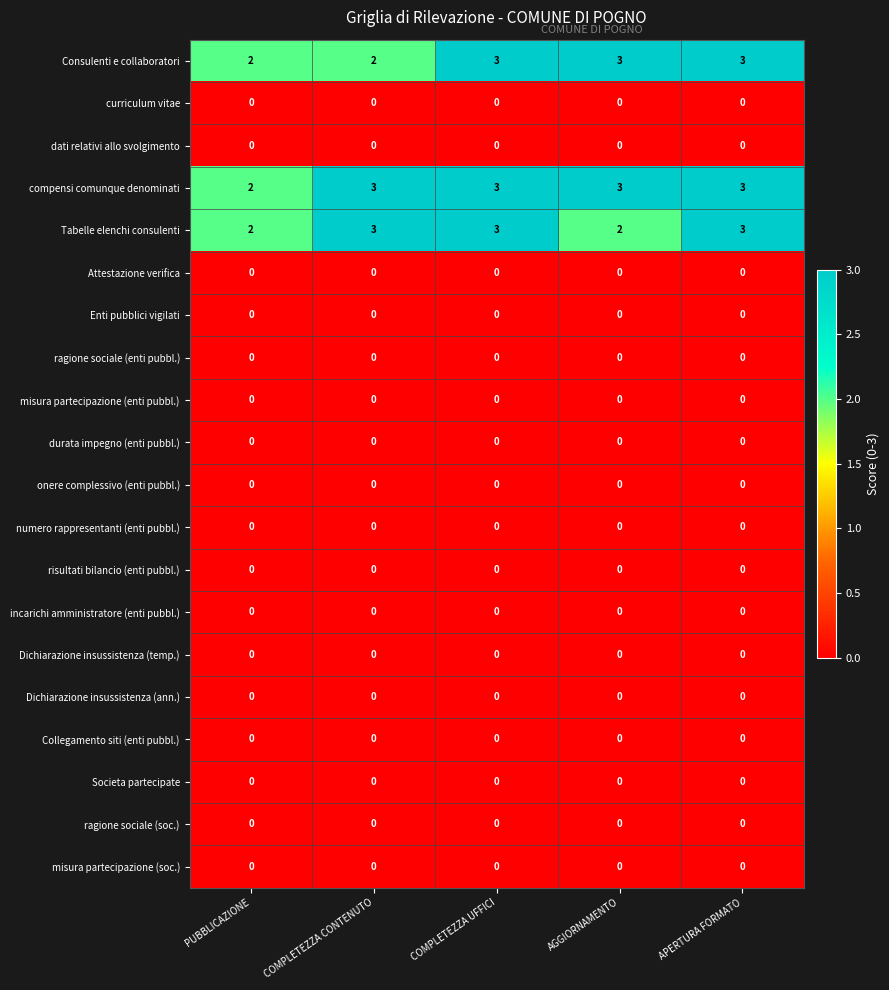

At how many categories does at least one series exceed 0?

5